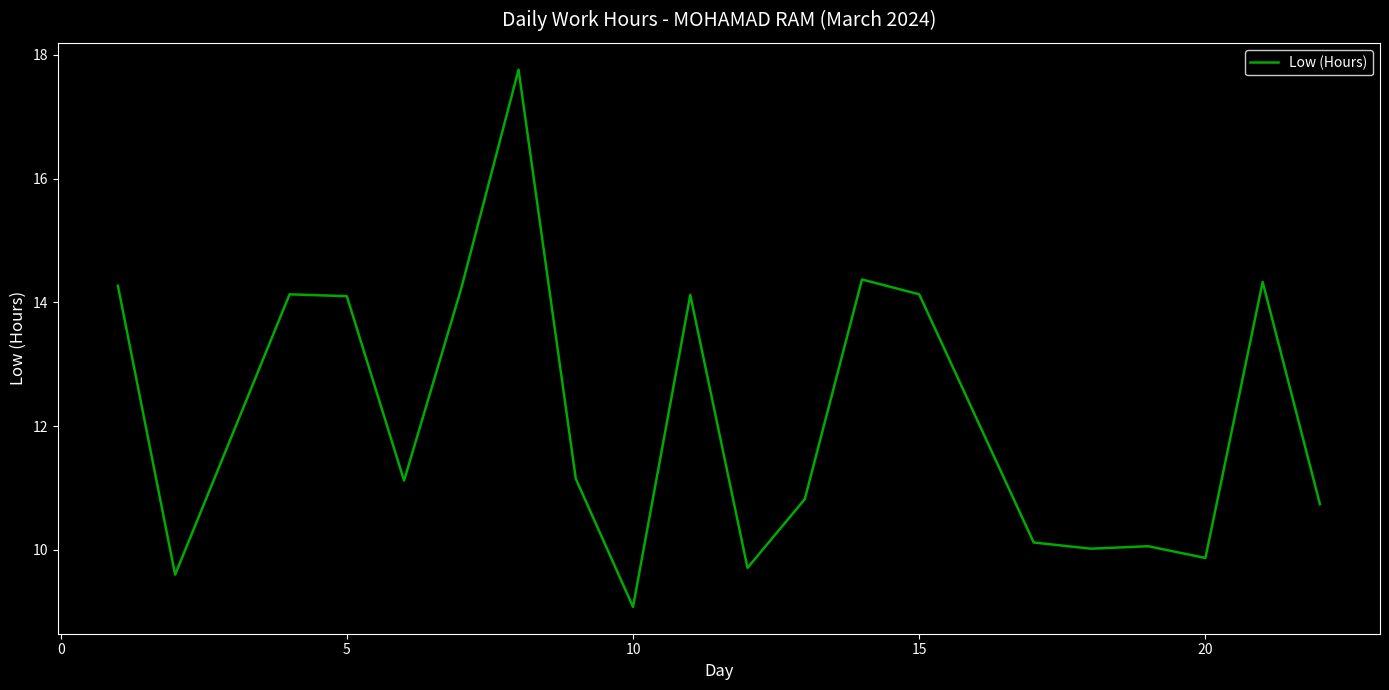

Does the chart display data point markers on the line(s)?

No